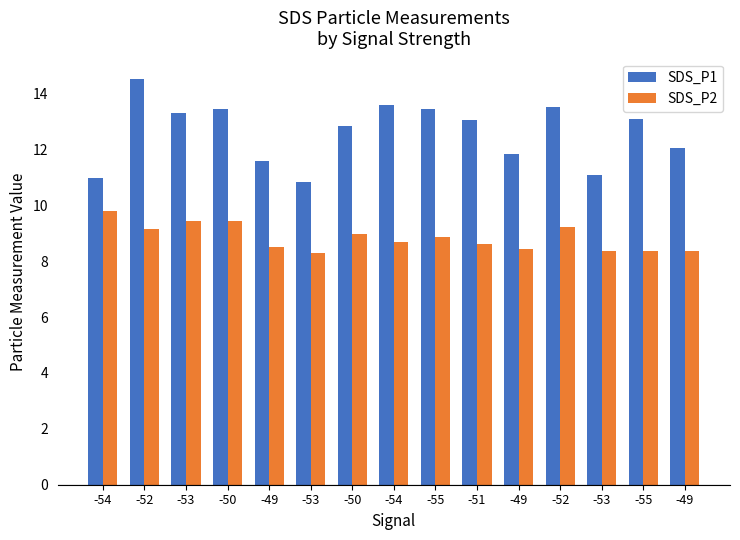

Read the SDS_P1 value at -54.

13.6